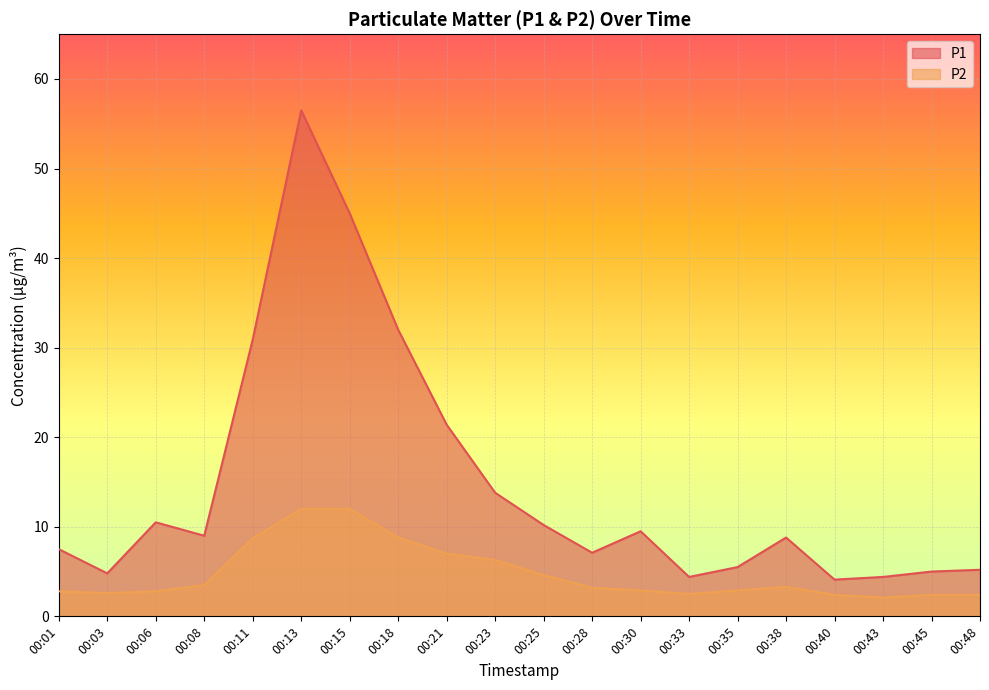

What is the average value of the P2 series?

4.8